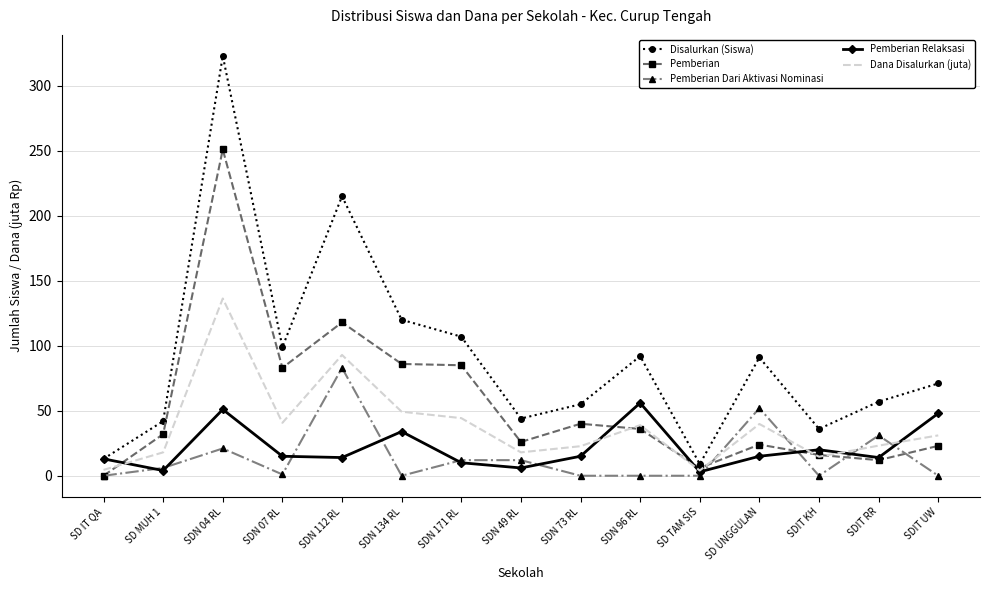

What is the minimum value for Disalurkan (Siswa)?

9.0